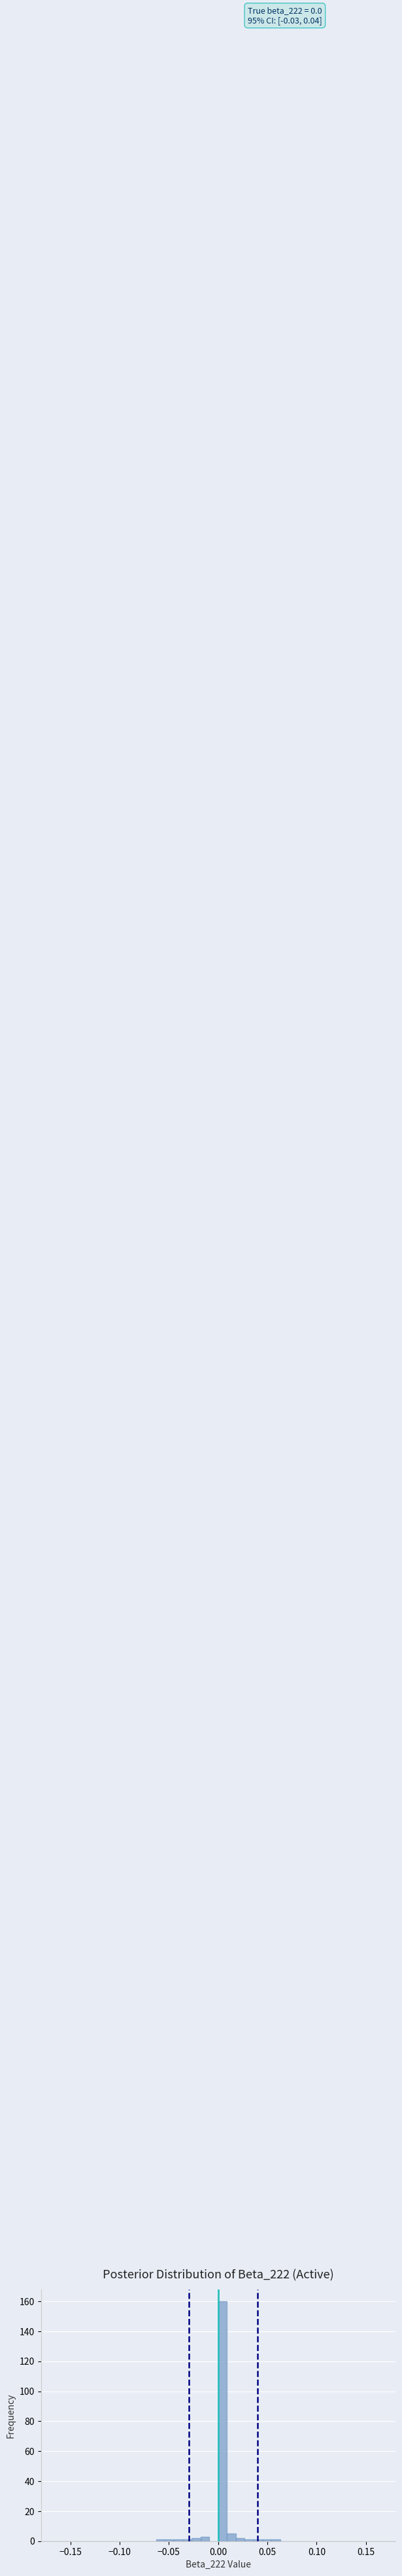

Read against the x-axis, roughly where is the centre of the tallest bar?

0.005